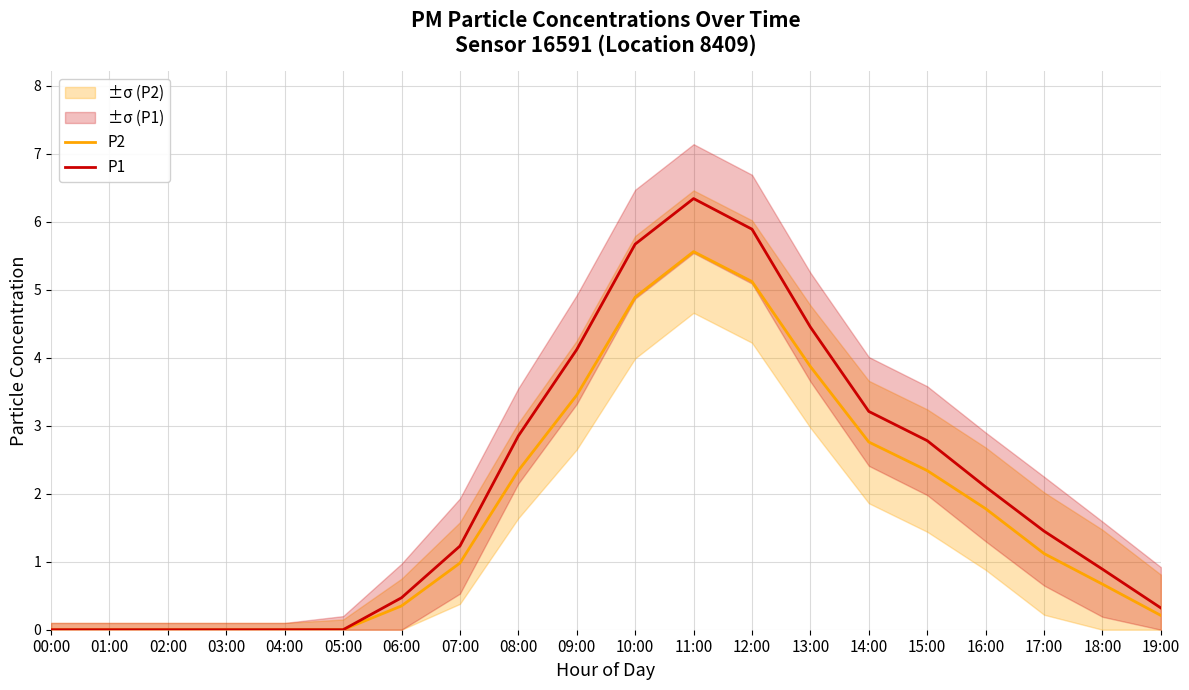

How many lines are shown in the chart?

2